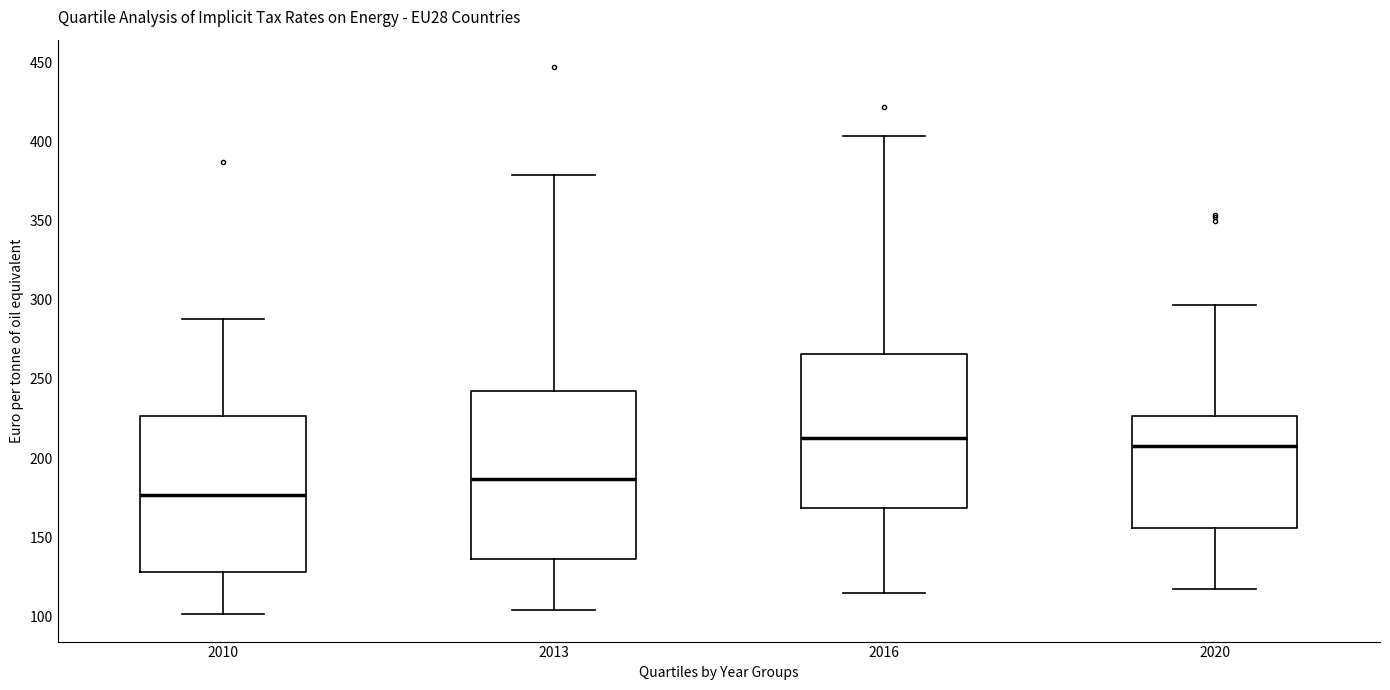

Which box's median line is the lowest?

2010